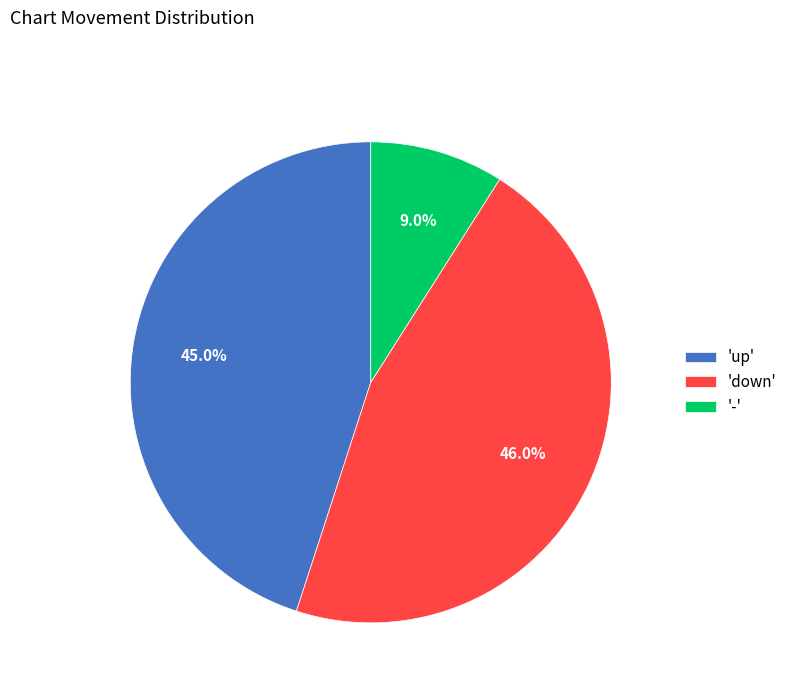

Which category has the biggest portion of the pie?

'down'